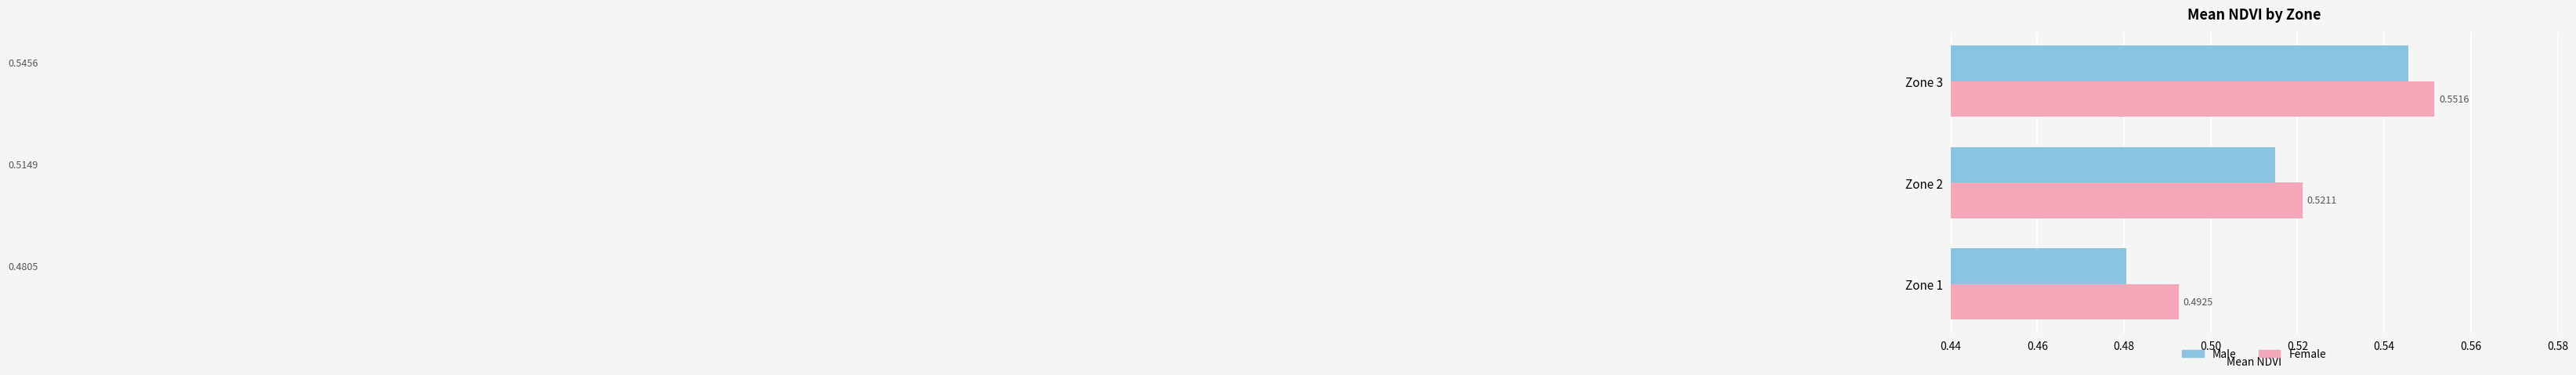

At which category is the sum across all series the highest?

Zone 3